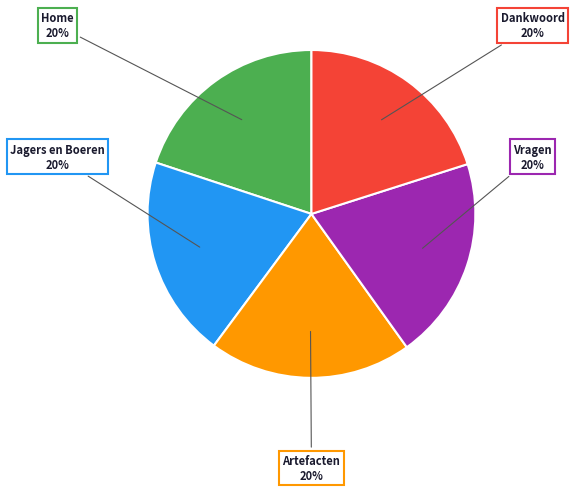

To the nearest percent, what is the average slice percentage?

20%